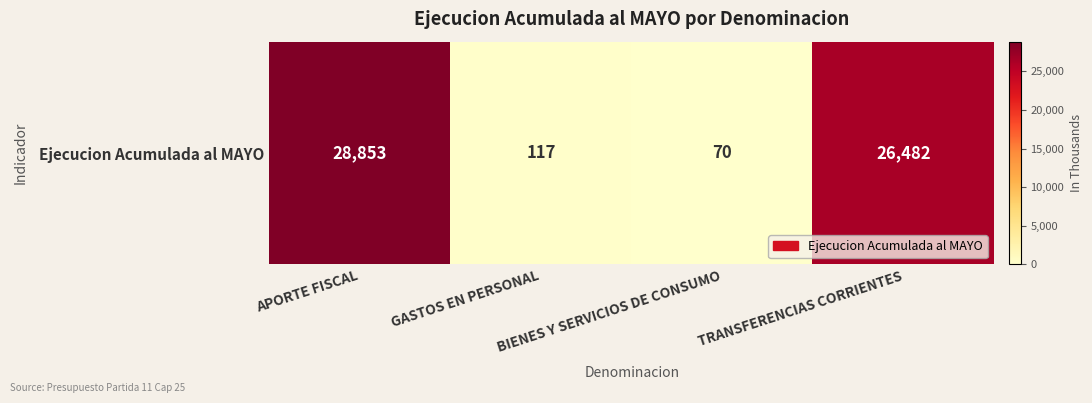

True or false: the data shows 70 at BIENES Y SERVICIOS DE CONSUMO.

True